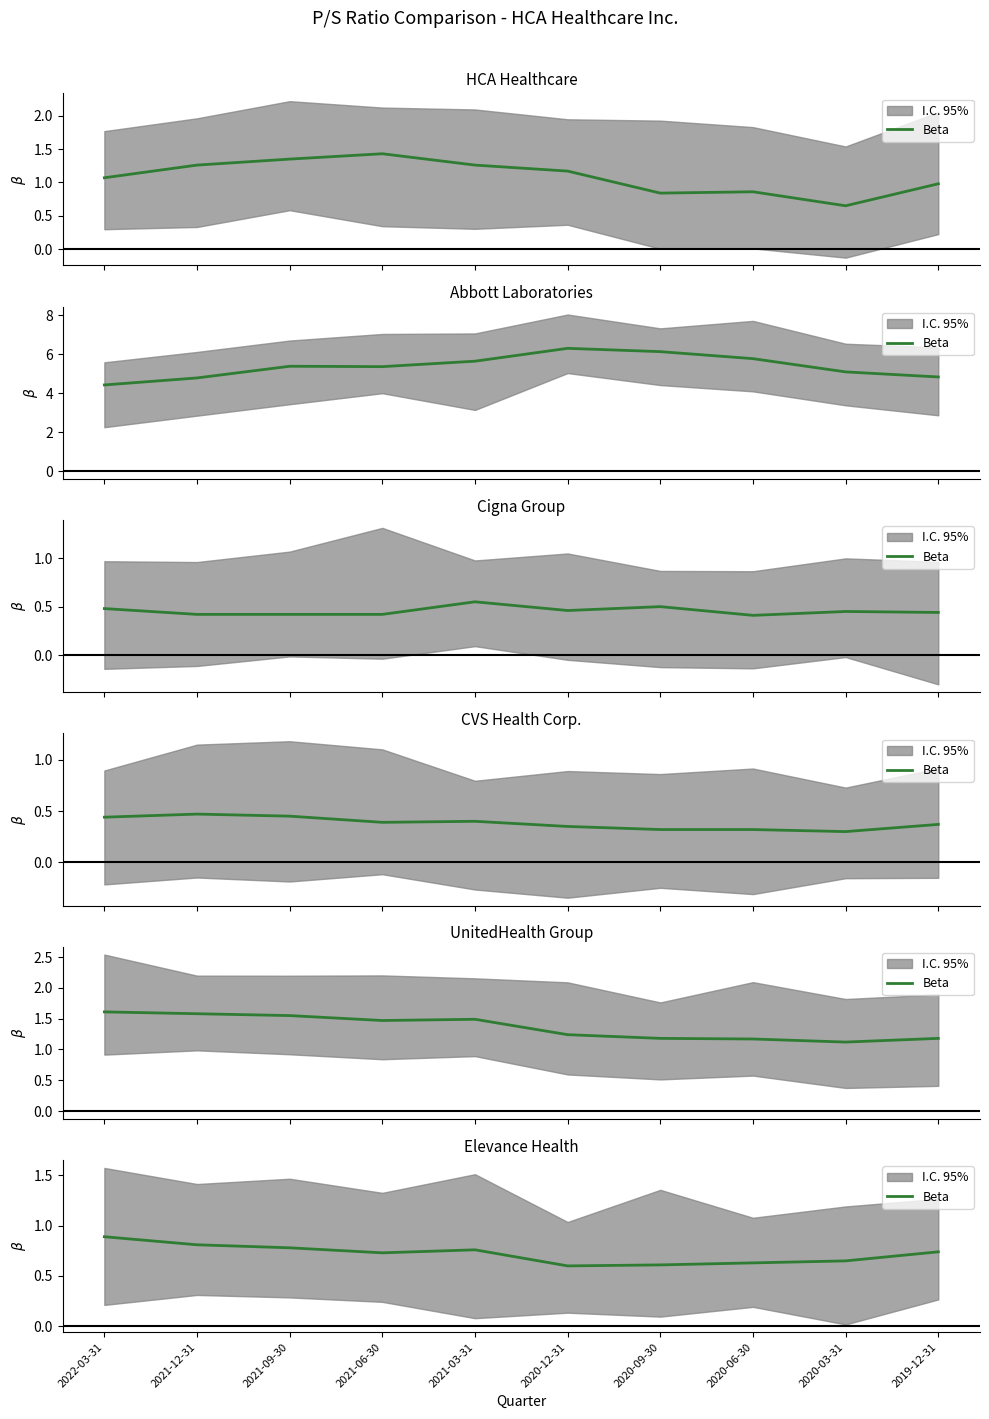

What is the change in value from 2021-09-30 to 2021-06-30?

-0.1